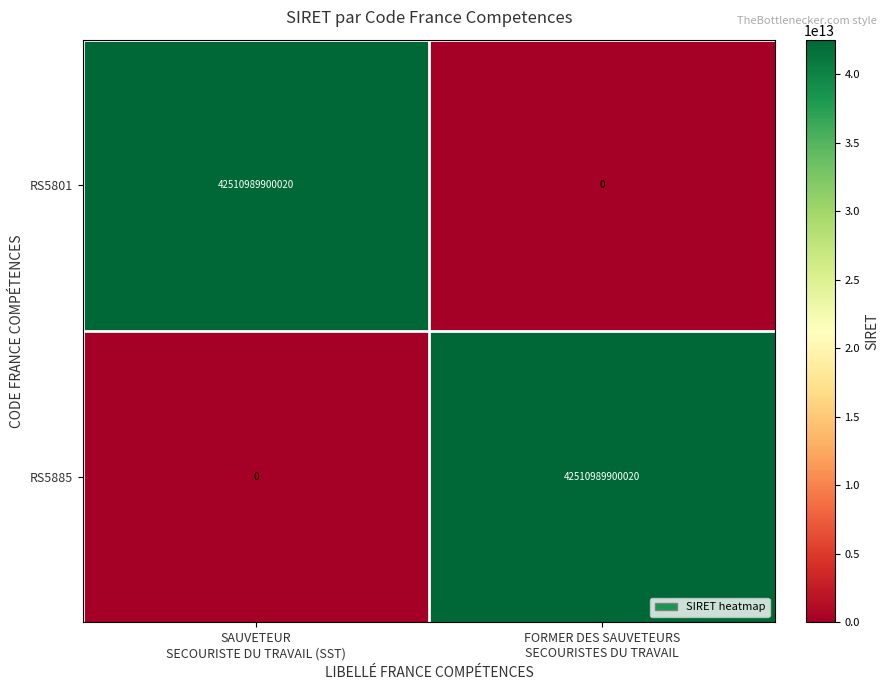

What is the difference between the maximum and minimum values in the RS5801 series?

42510989900020